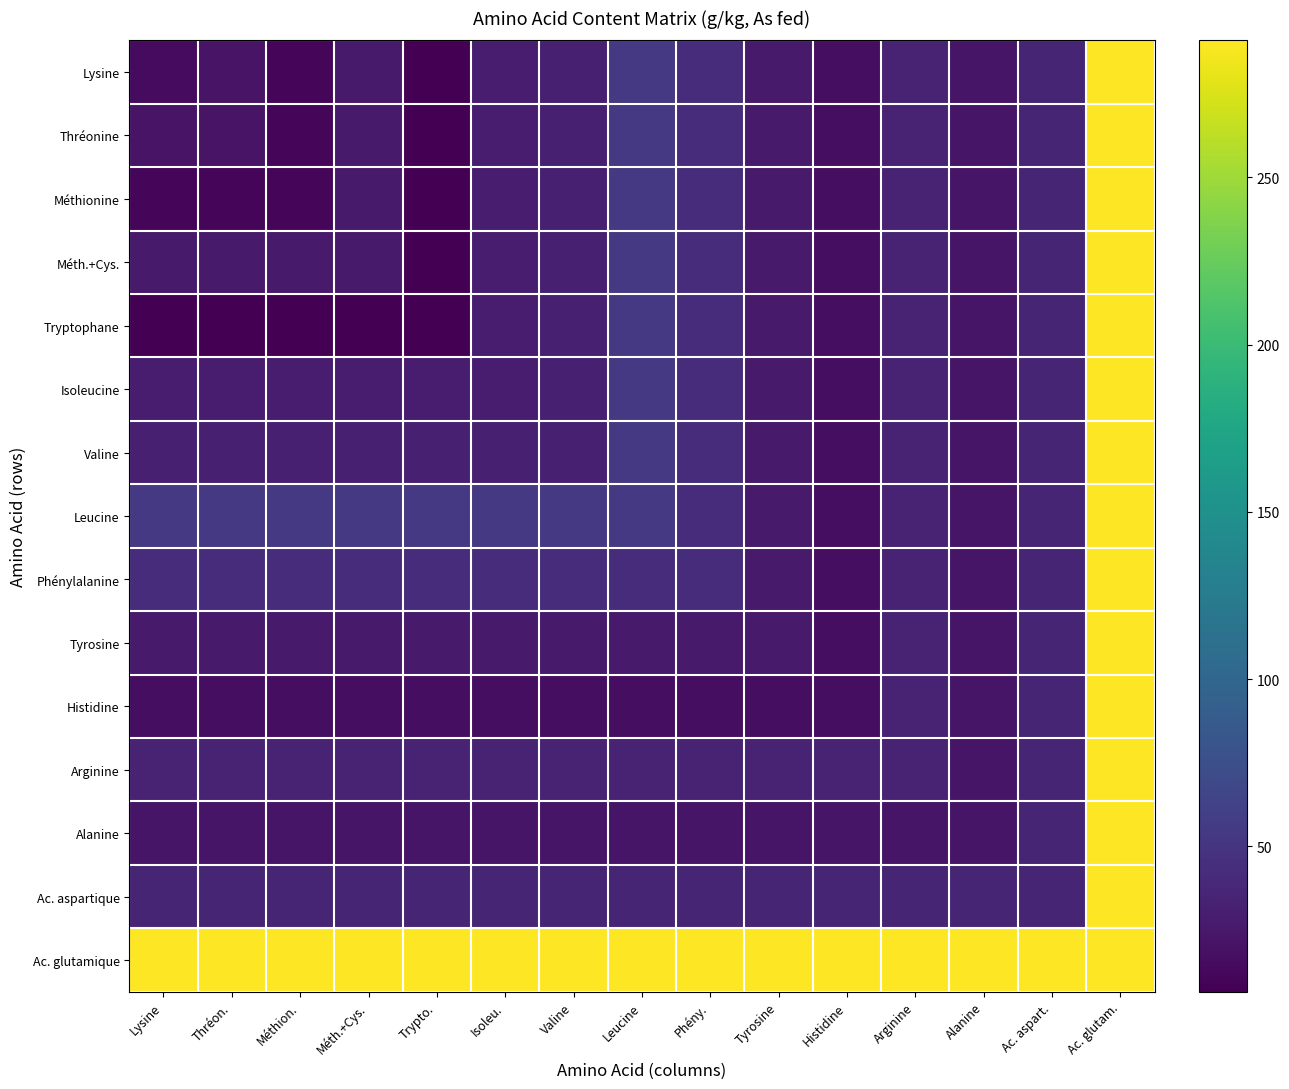

What is the difference between the highest and lowest values at Alanine?

267.9